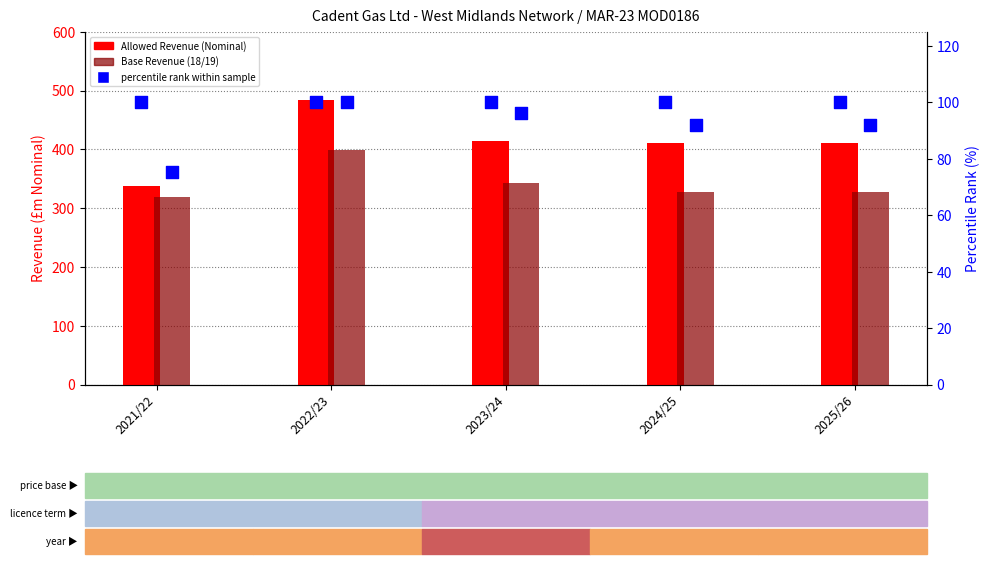

At which category is the sum across all series the highest?

2022/23